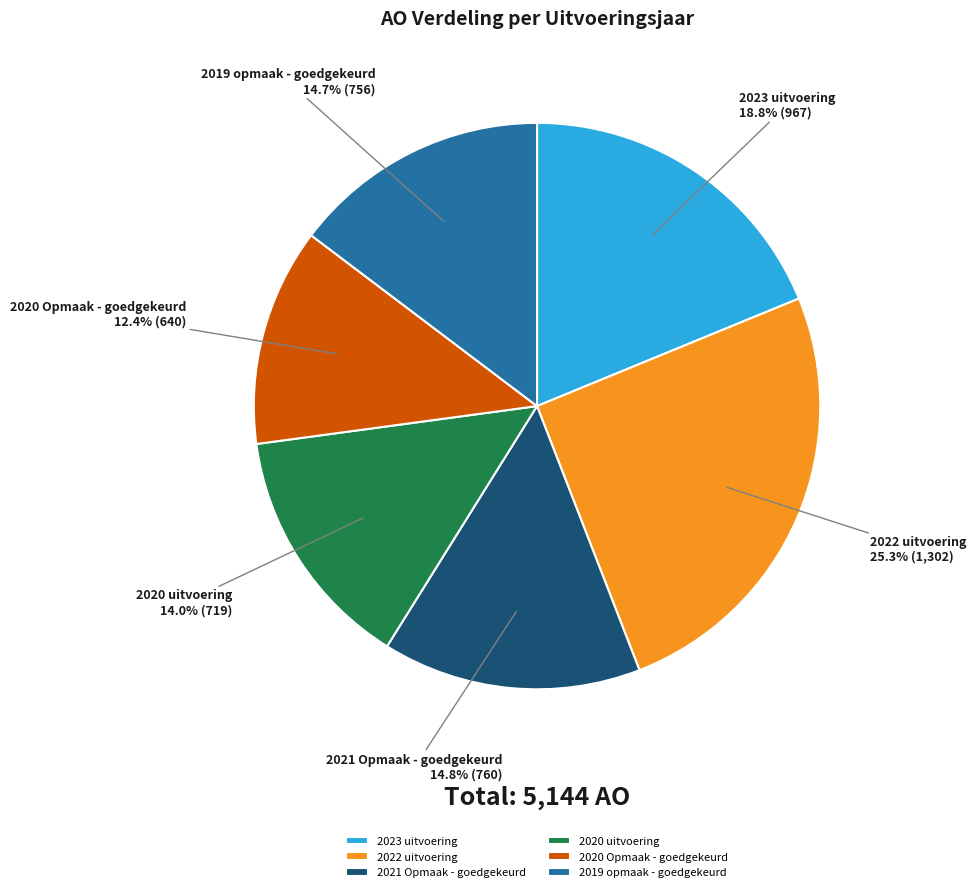

How many segments does this pie chart have?

6